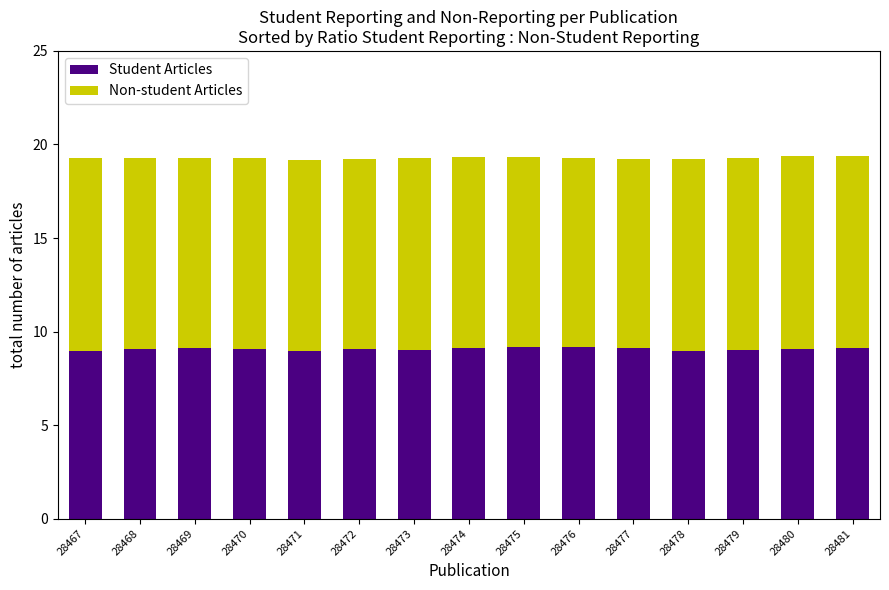

What is the value of the Student Articles bar at the 5th from the left?

9.0